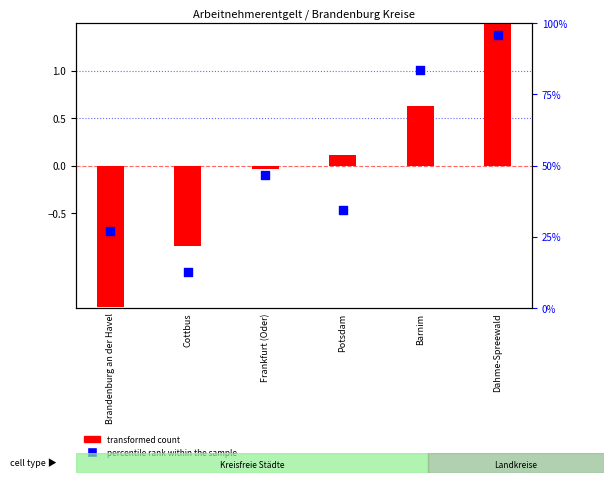

Is the value of percentile rank within the sample at Cottbus greater than the value of transformed count at Dahme-Spreewald?

No